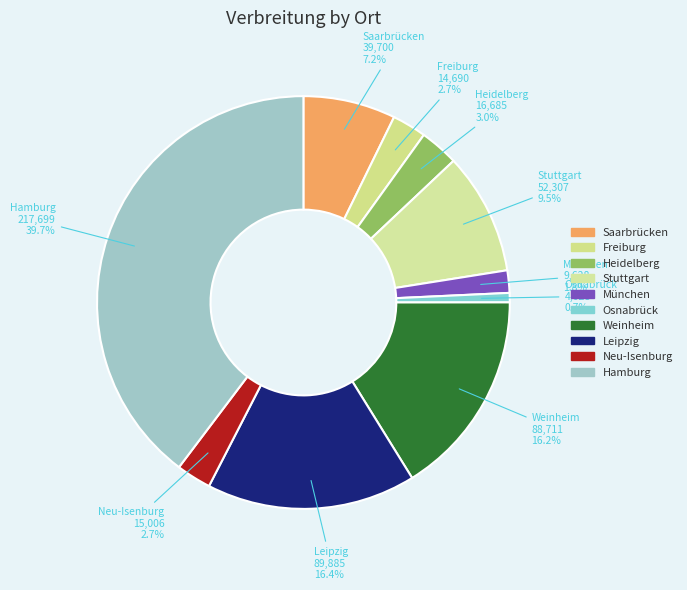

What is the largest slice in the pie chart?

Hamburg